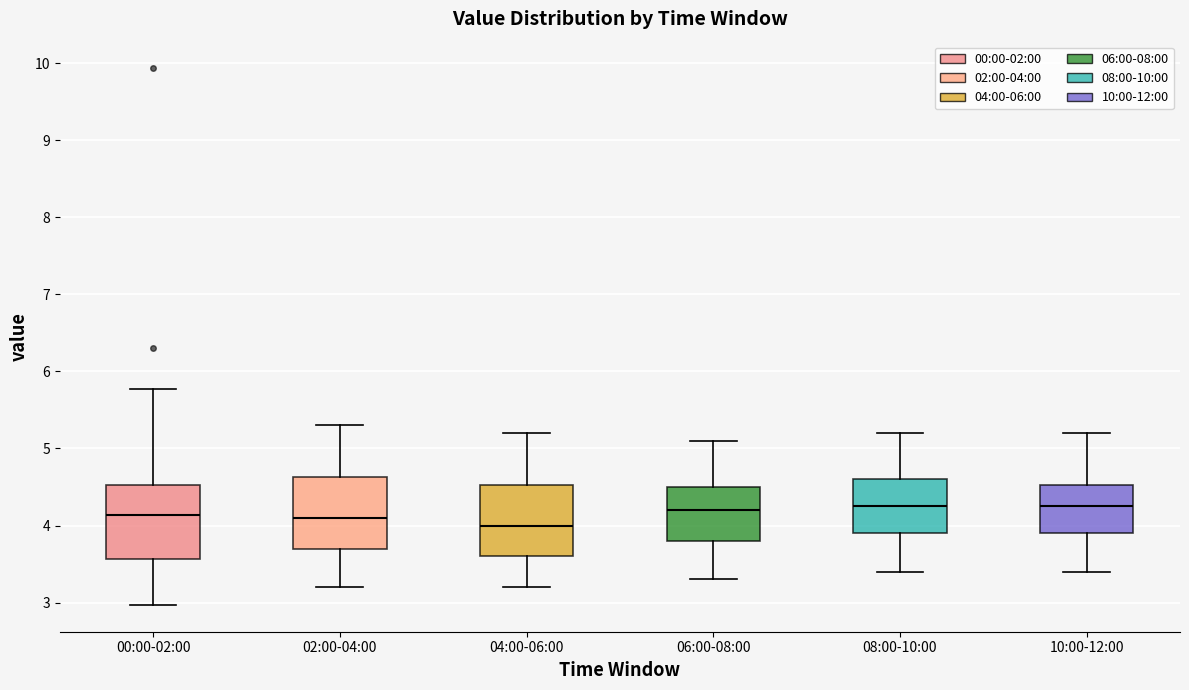

Reading left to right, read every box against the y-axis: the position of its median line, the range the box covers, and the ends of its whiskers. The values are not printed on the chart, so give them approximately, as read against the axis.

00:00-02:00: median 4.1, box 3.6 to 4.5, whiskers 3.0 to 5.8
02:00-04:00: median 4.1, box 3.7 to 4.6, whiskers 3.2 to 5.3
04:00-06:00: median 4.0, box 3.6 to 4.5, whiskers 3.2 to 5.2
06:00-08:00: median 4.2, box 3.8 to 4.5, whiskers 3.3 to 5.1
08:00-10:00: median 4.3, box 3.9 to 4.6, whiskers 3.4 to 5.2
10:00-12:00: median 4.3, box 3.9 to 4.5, whiskers 3.4 to 5.2